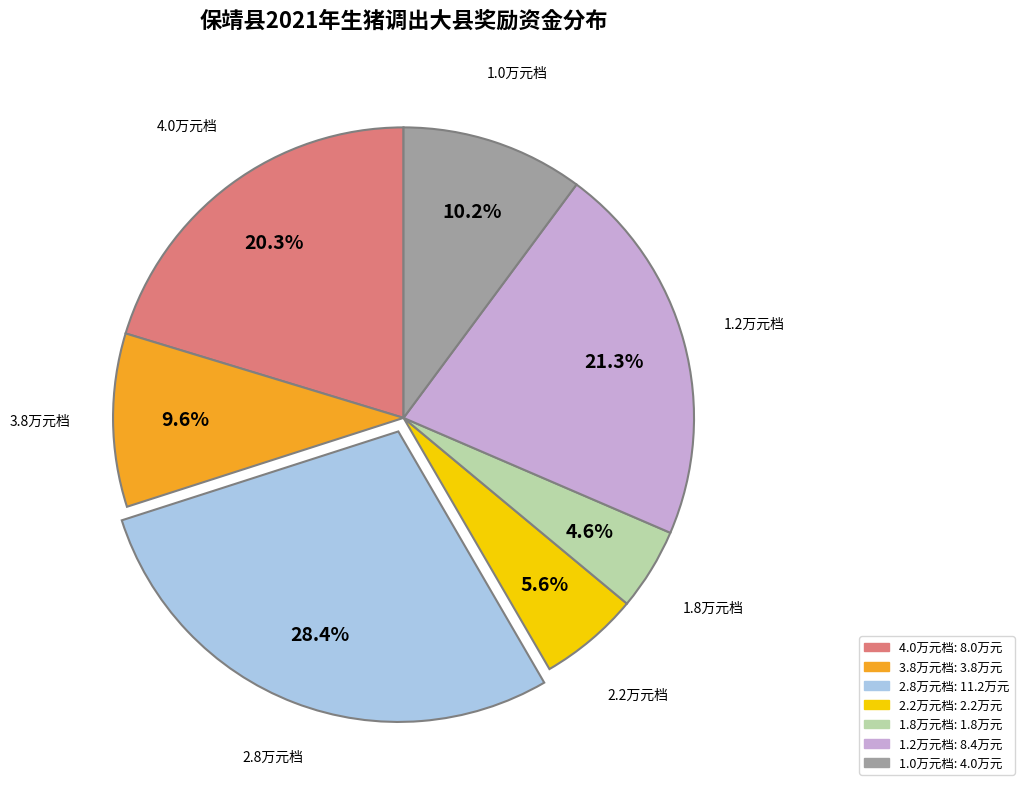

Does any single category account for the majority?

No